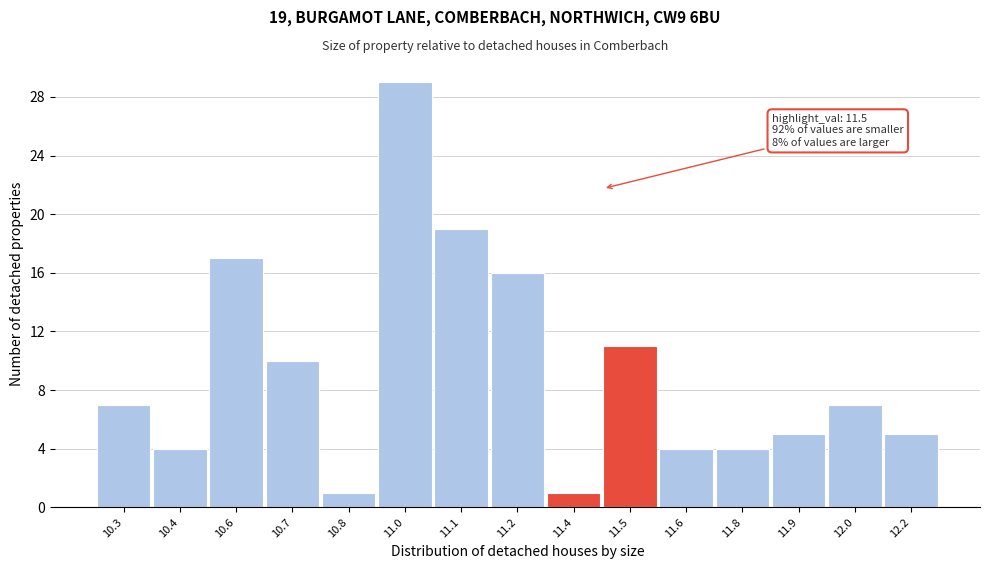

Reading left to right, what are all the values shown in this chart?

7	4	17	10	1	29	19	16	1	11	4	4	5	7	5